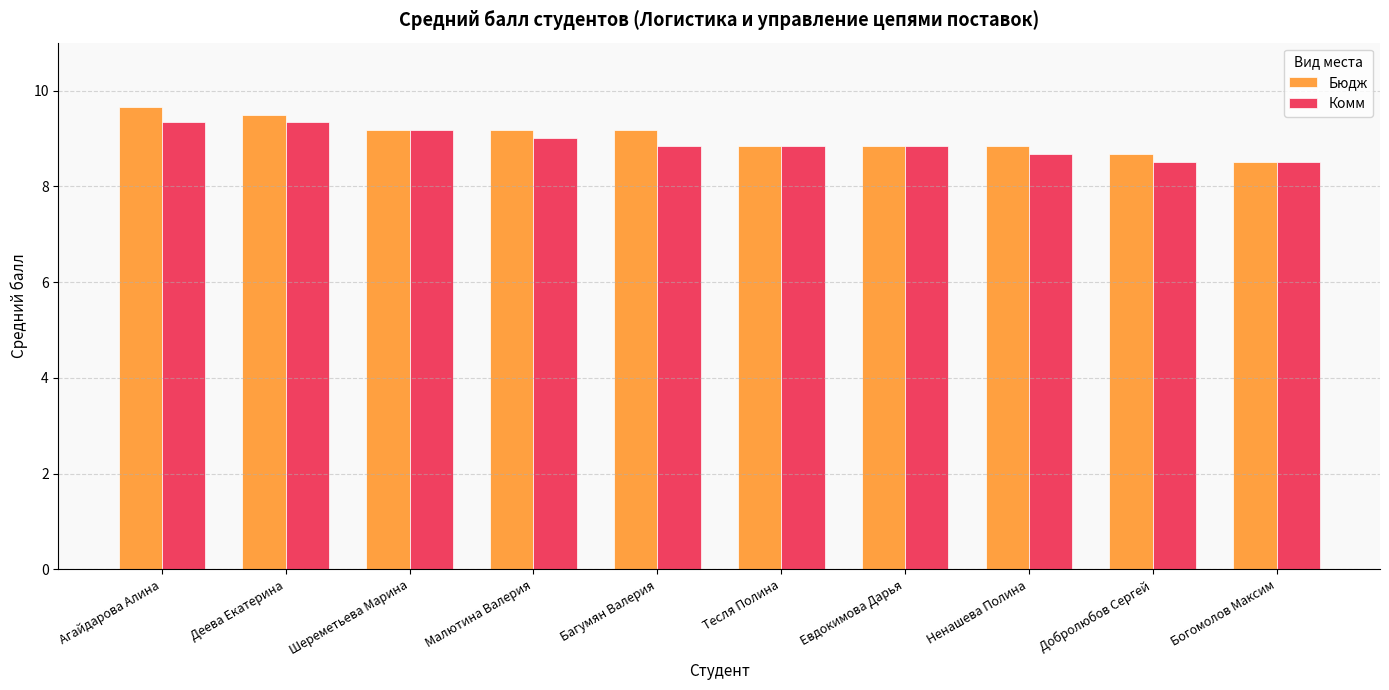

What is the average value of the Бюдж series?

9.0